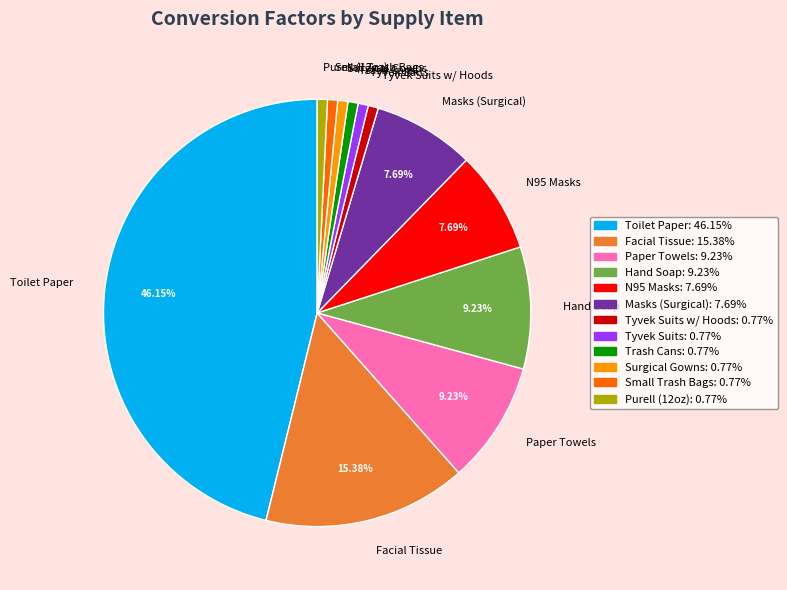

Does Facial Tissue represent more than half of the total?

No